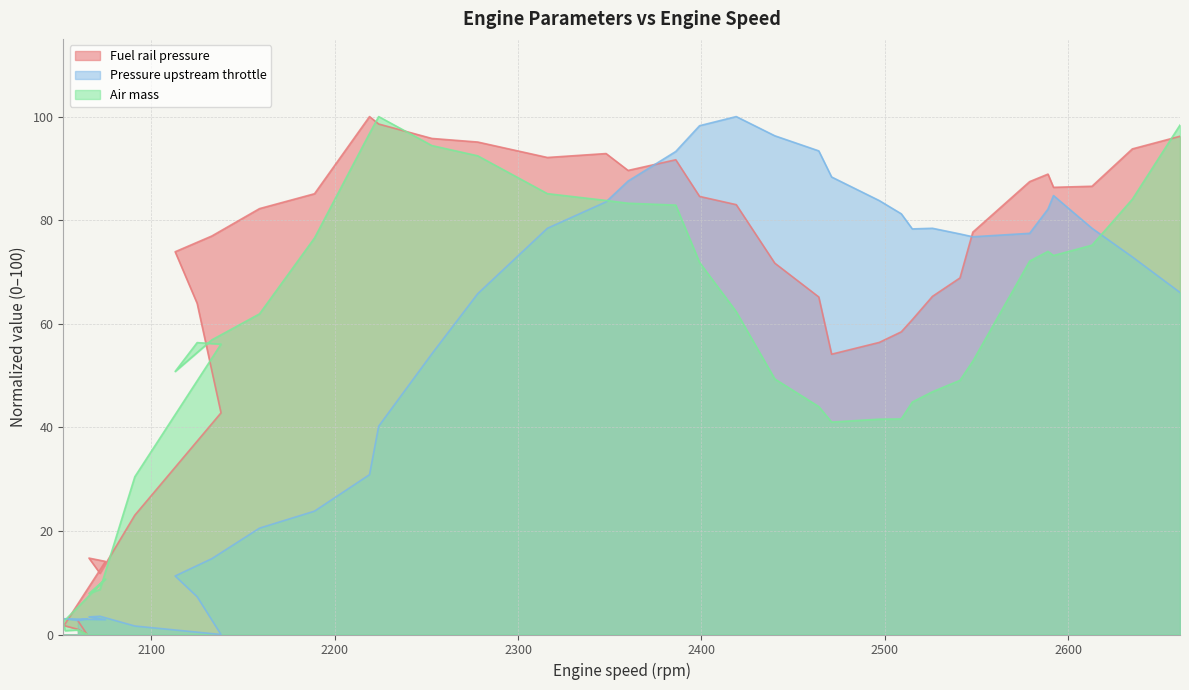

List the series in order of their overall mean, highest first.

Fuel rail pressure, Air mass, Pressure upstream throttle